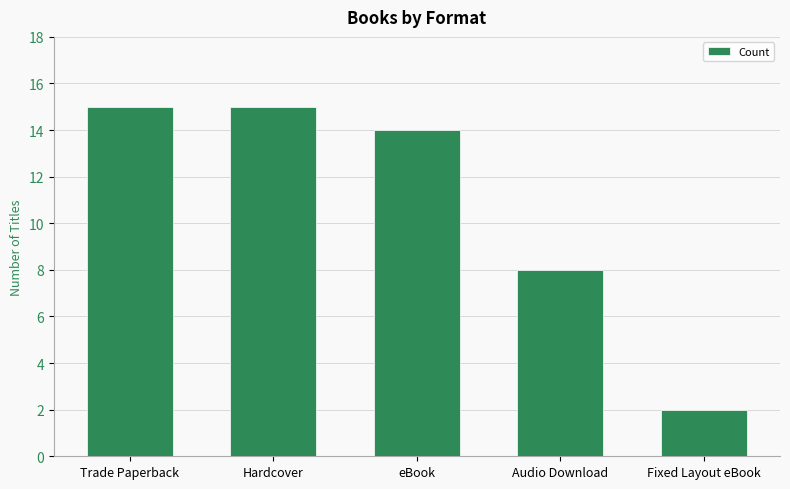

Where is the data nearest to the value 8?

Audio Download